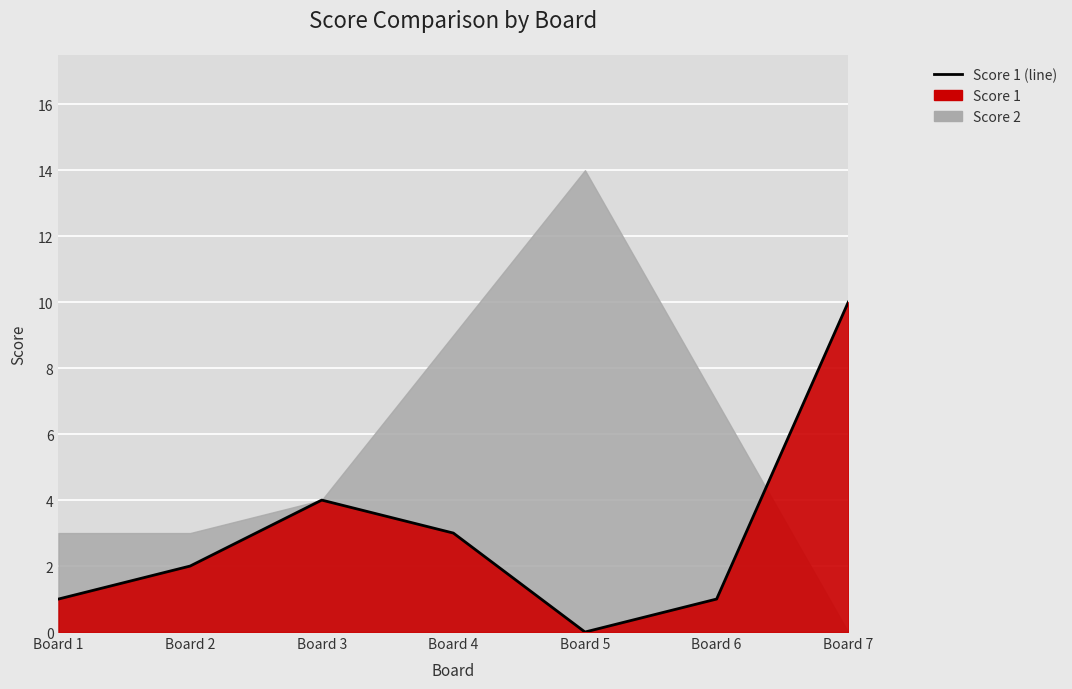

Count the values in the range 1 to 4.

5